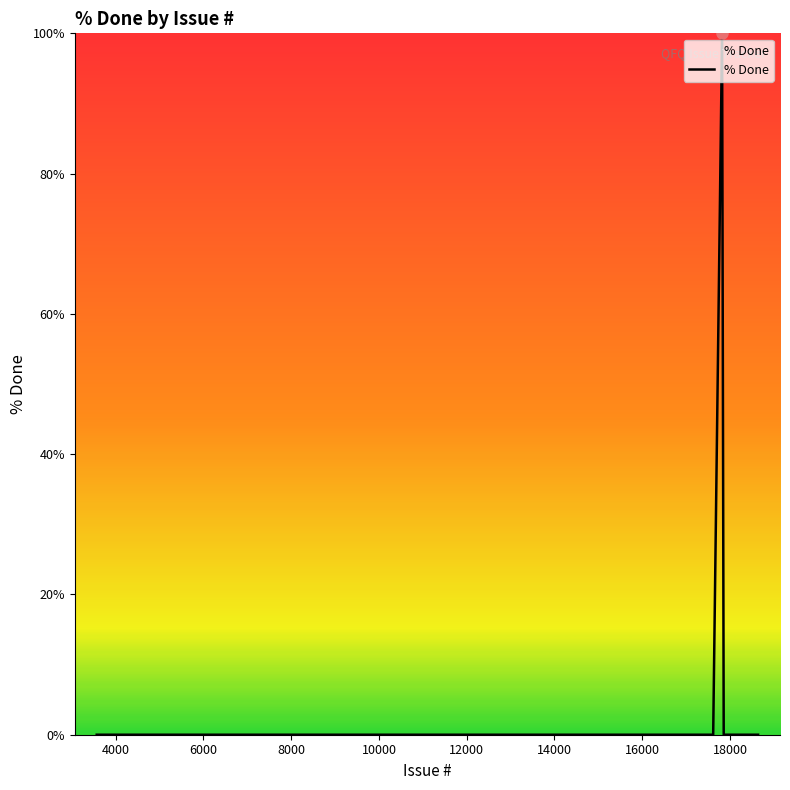

What is the greatest value displayed?

100